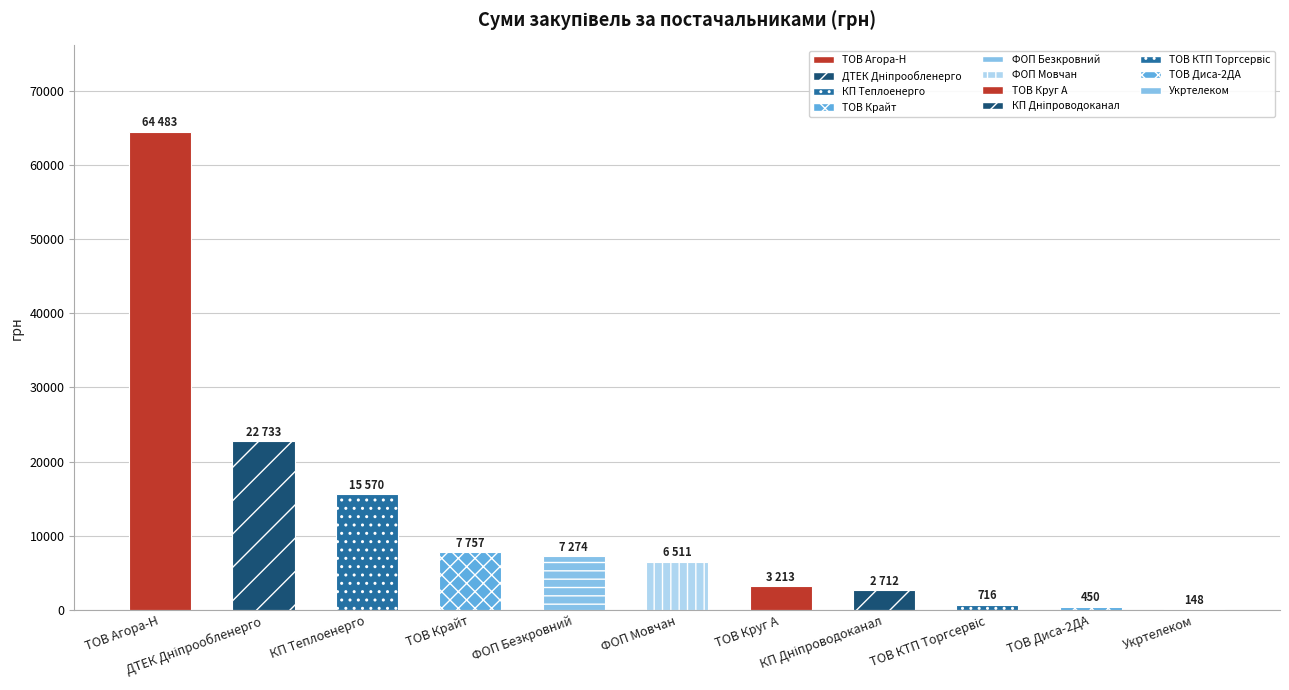

What is the greatest value displayed?

64482.6